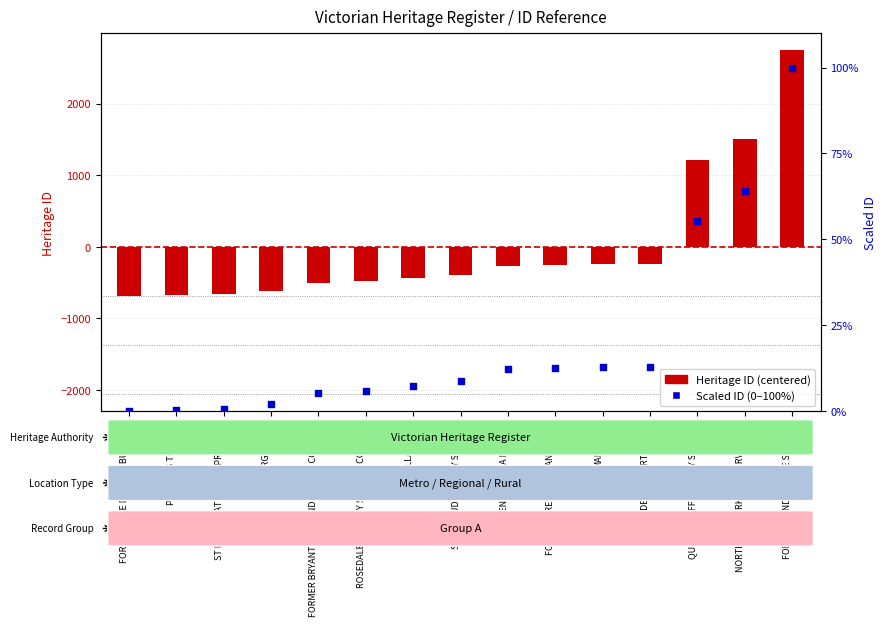

Which series contains the highest Y value?

Heritage ID (centered)